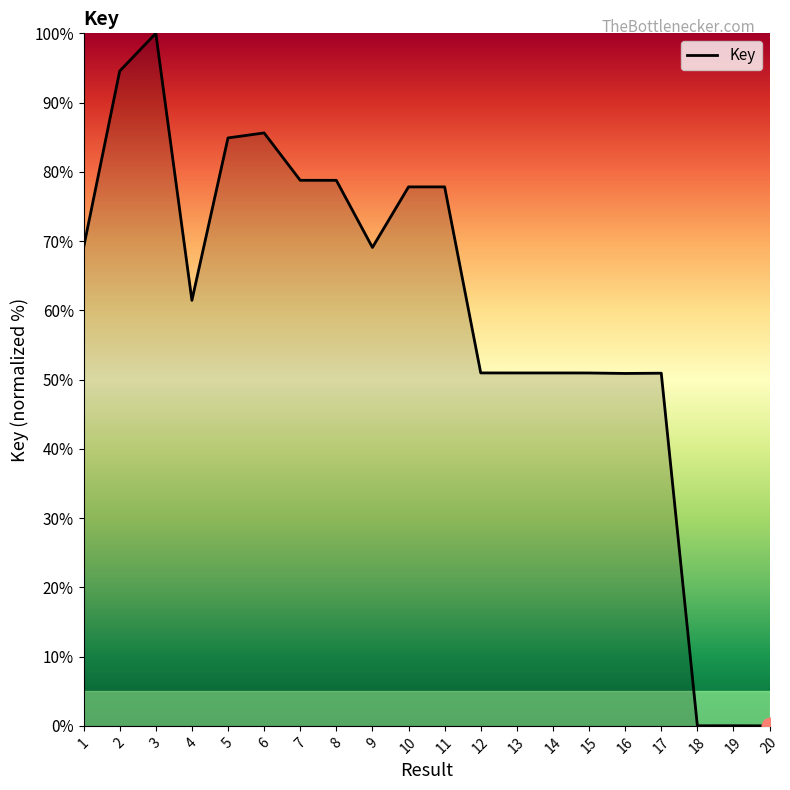

Which label corresponds to the largest value in the chart?

3